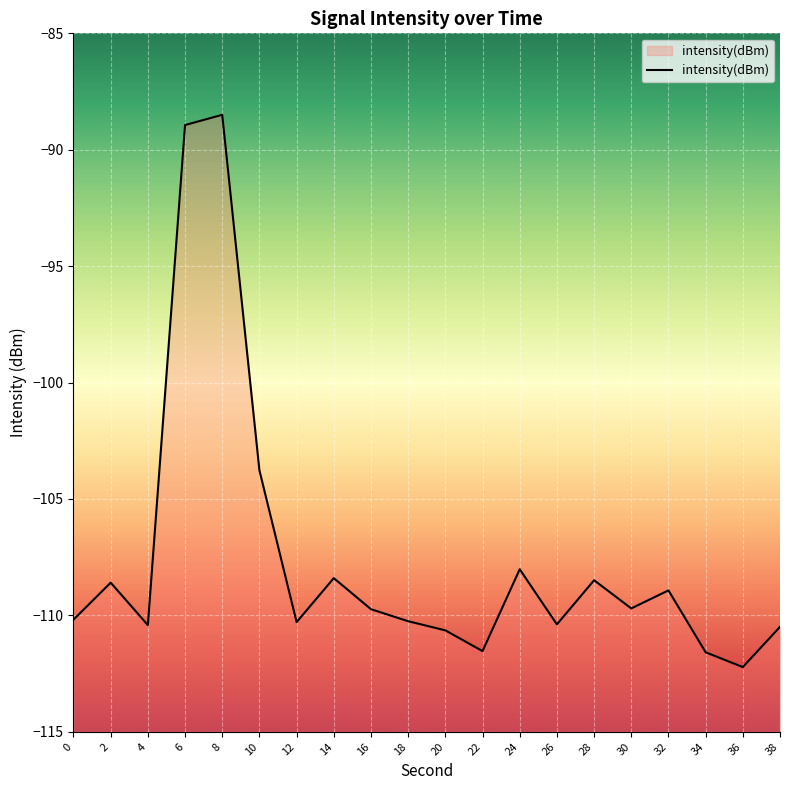

List the labels in order of value, largest first.

8, 6, 10, 24, 14, 28, 2, 32, 30, 16, 0, 18, 12, 26, 4, 38, 20, 22, 34, 36